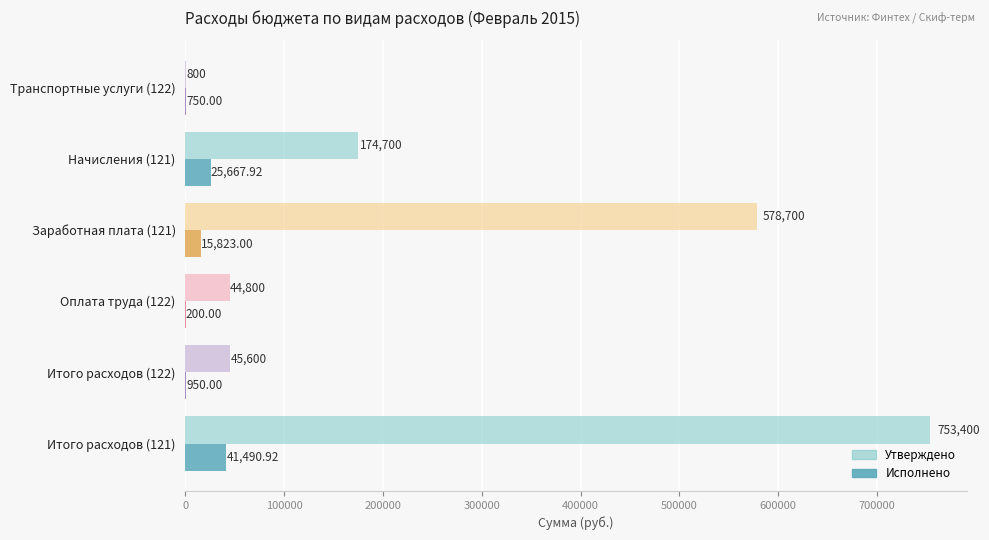

Count the number of data series in this chart.

2